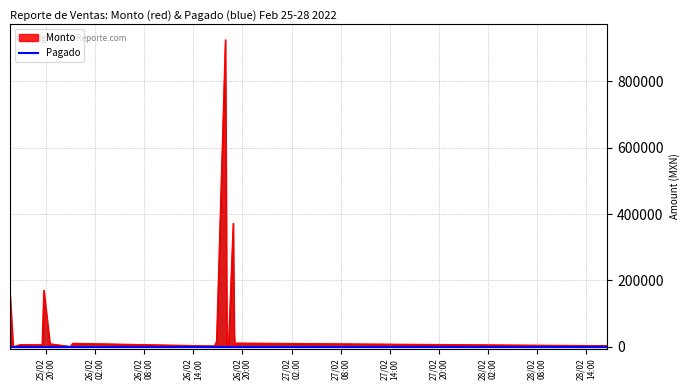

What is the value of the Monto point at the 16th from the left?

3700